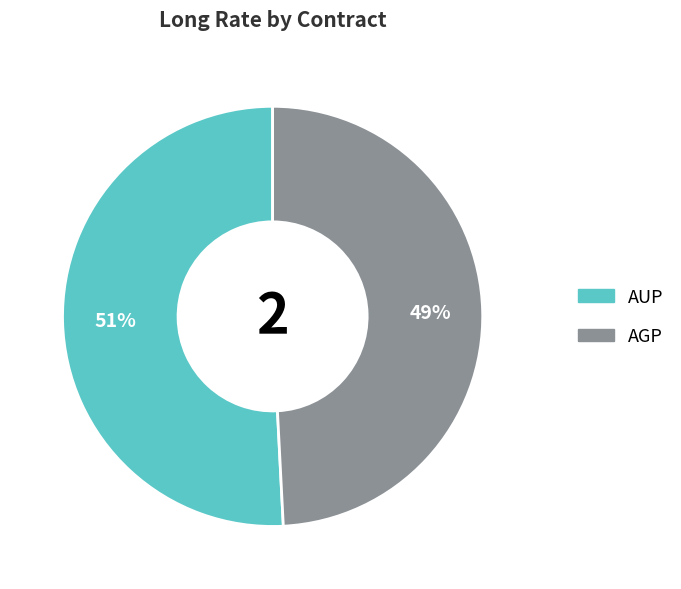

True or false: AUP accounts for 51% of the total.

True